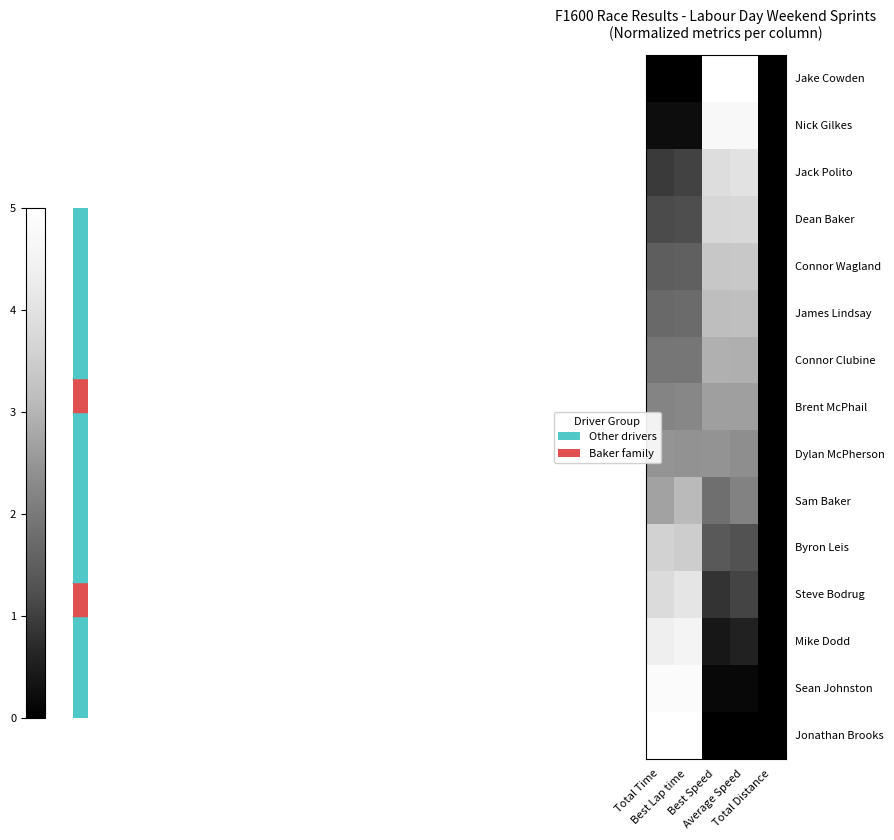

Rank the series by their maximum value, from lowest to highest.

Dylan McPherson, Brent McPhail, Connor Clubine, Sam Baker, James Lindsay, Connor Wagland, Byron Leis, Dean Baker, Jack Polito, Steve Bodrug, Mike Dodd, Nick Gilkes, Sean Johnston, Jake Cowden, Jonathan Brooks